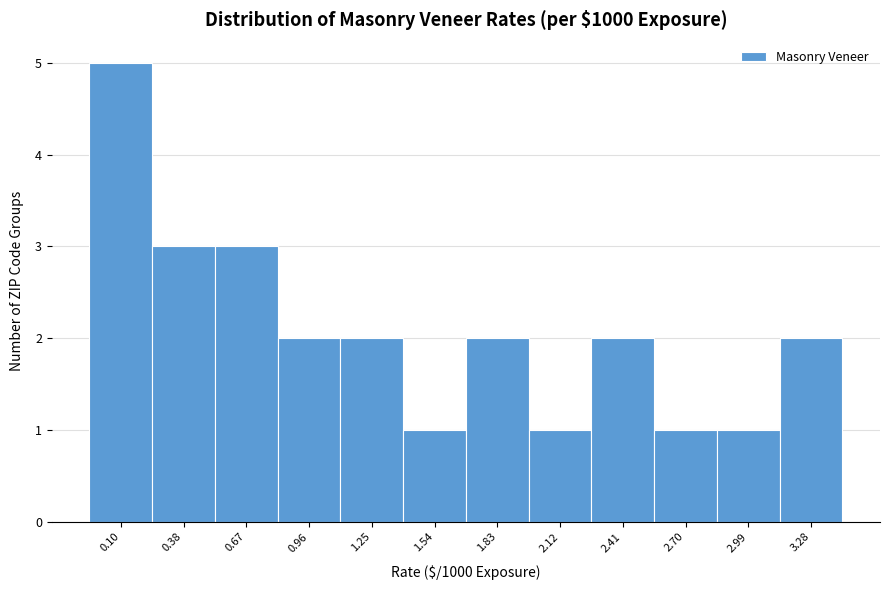

Reading right to left, list all the values displayed in this chart.

3.28=2	2.99=1	2.70=1	2.41=2	2.12=1	1.83=2	1.54=1	1.25=2	0.96=2	0.67=3	0.38=3	0.10=5